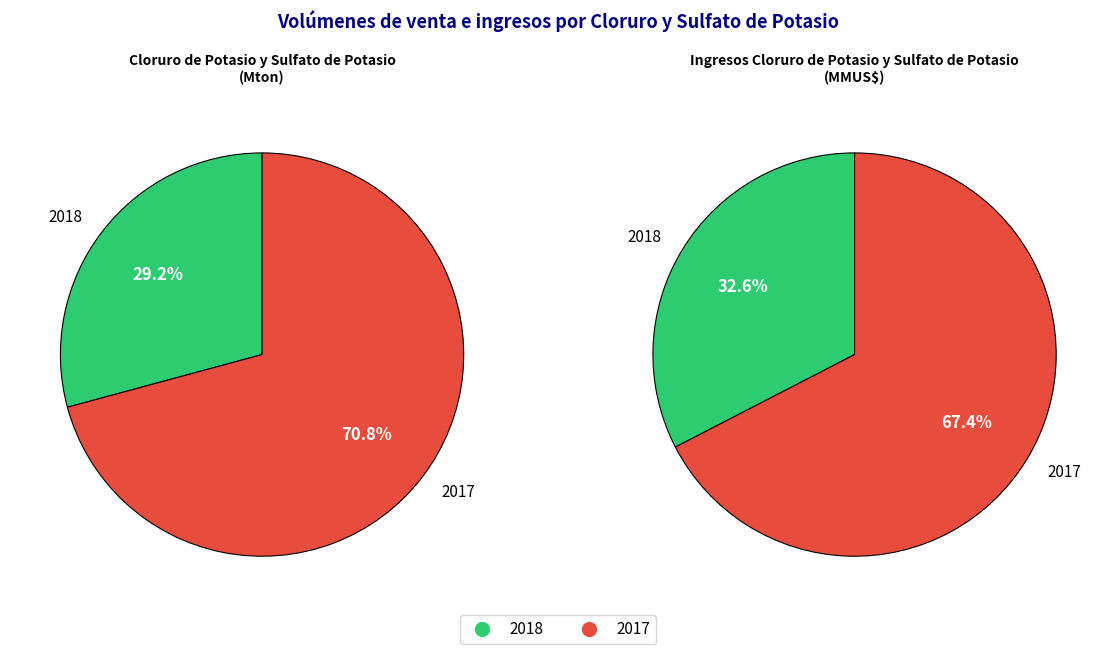

Rank the series by their maximum value, from highest to lowest.

Cloruro de Potasio y Sulfato de Potasio (Mton), Ingresos Cloruro de Potasio y Sulfato de Potasio (MMUS$)